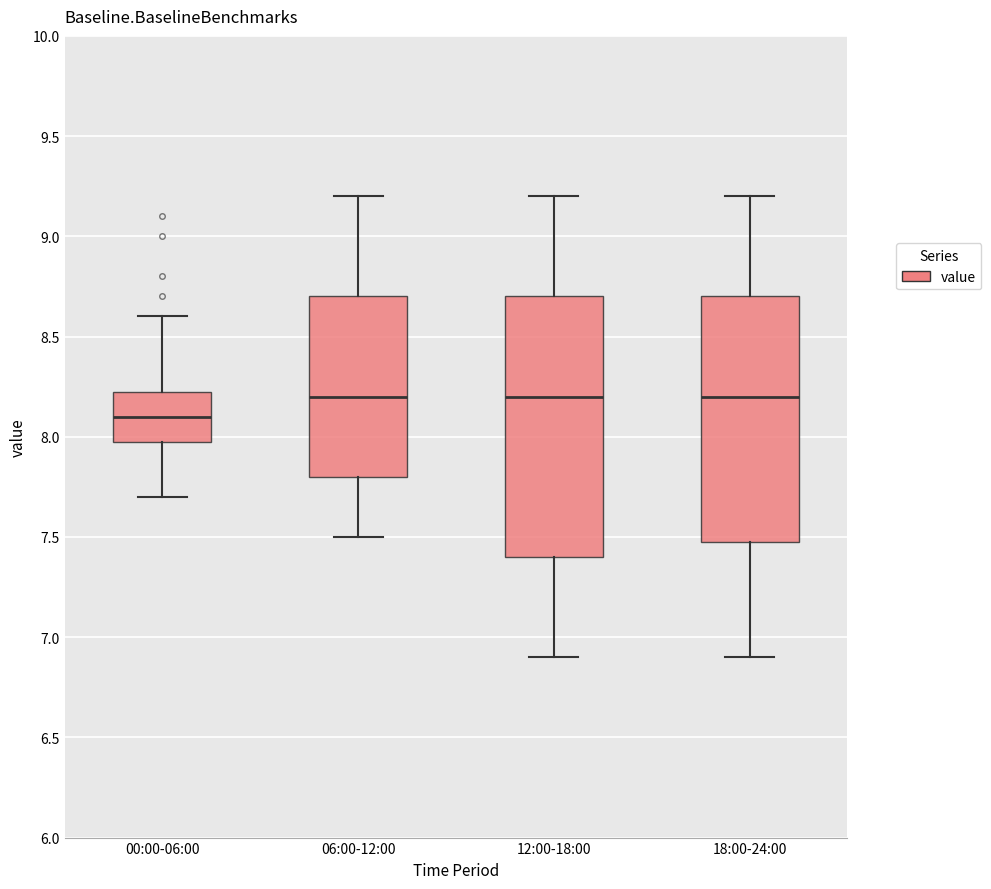

Where does the median line of the box for 18:00-24:00 sit on the y-axis? The values are not printed on the chart, so give them approximately, as read against the axis.

8.20